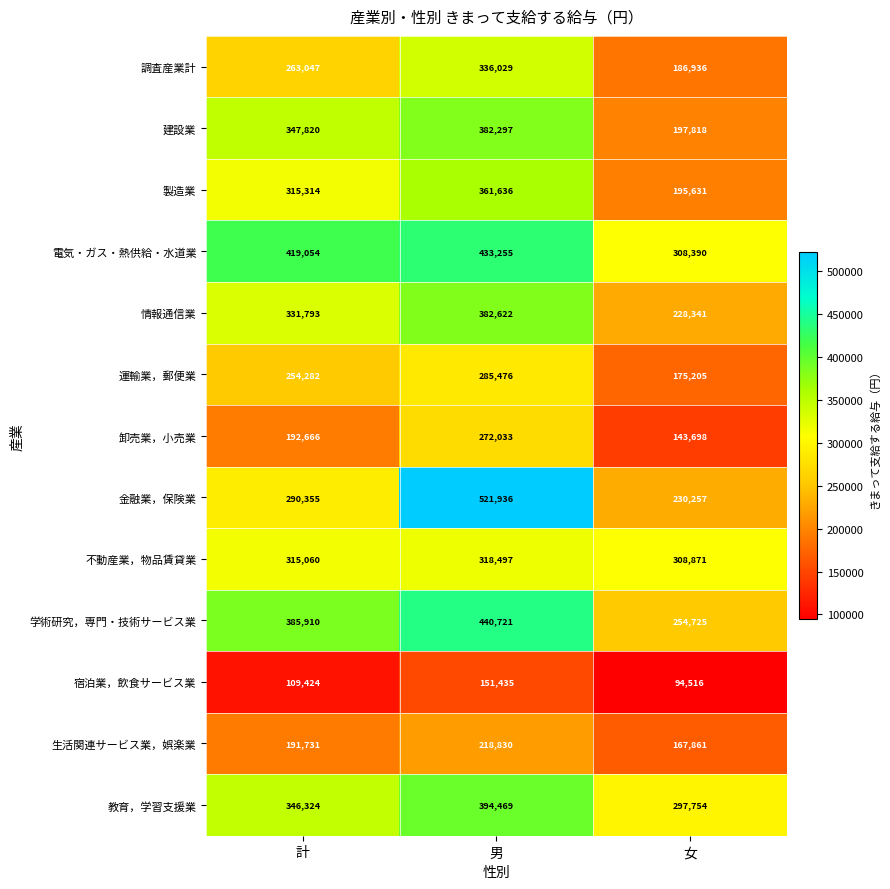

Which series changed the most between 計 and 男?

金融業，保険業